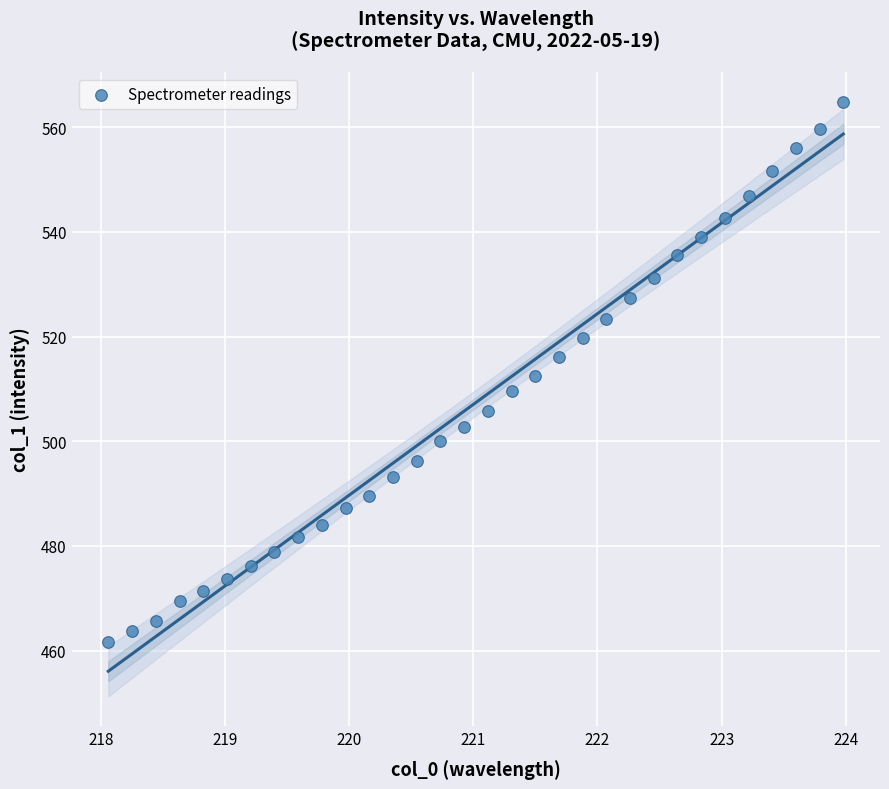

What is the range of X values (max minus min)?

5.9